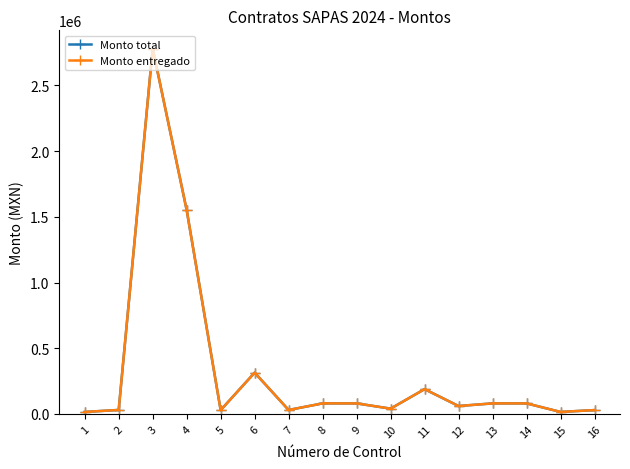

Does the chart have visible grid lines?

No